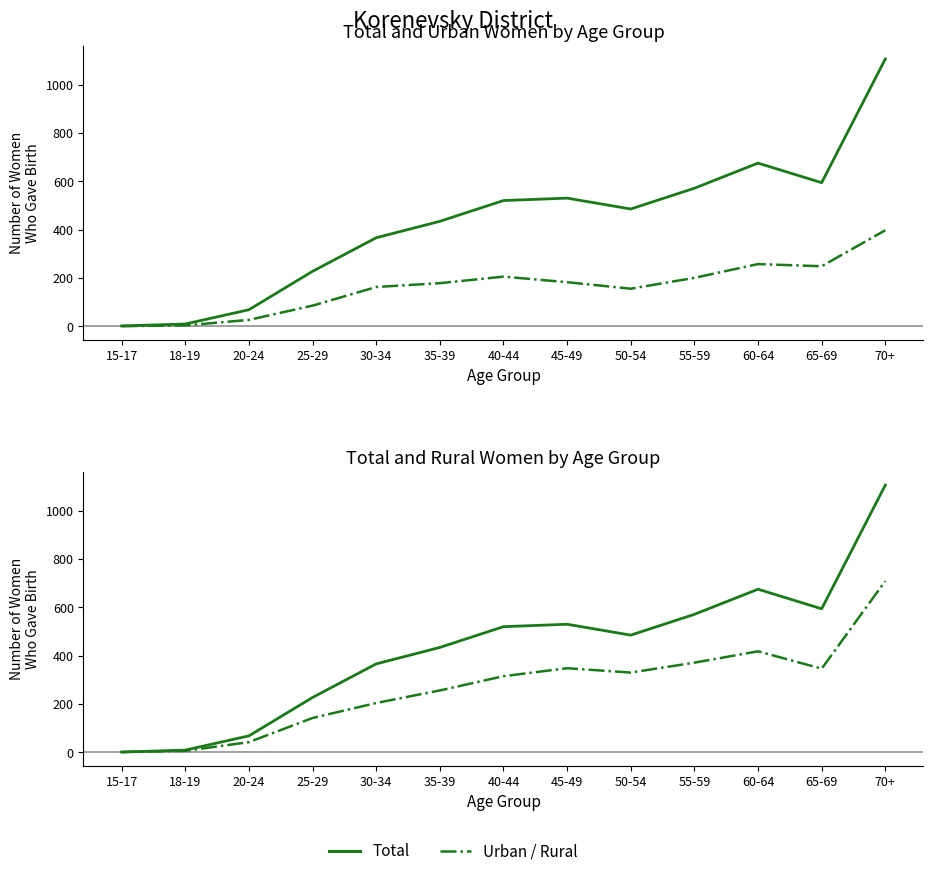

Is the value of Total at 30-34 greater than the value of Rural at 65-69?

Yes